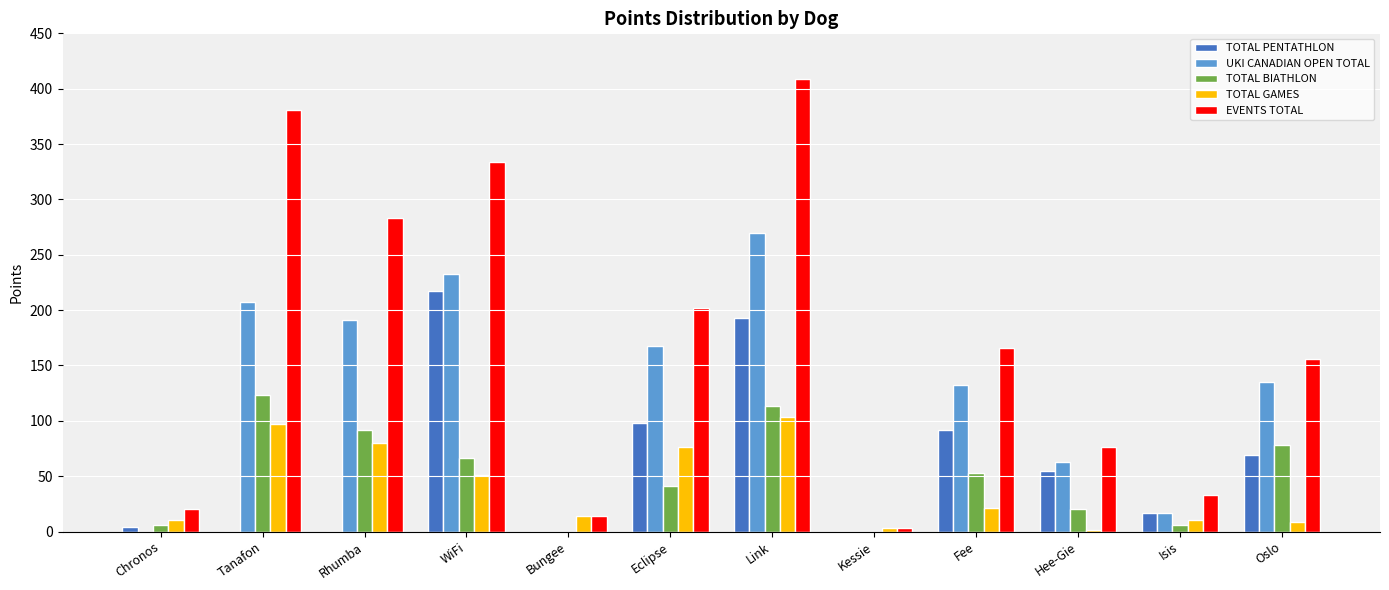

What is the difference between the UKI CANADIAN OPEN TOTAL values at Tanafon and Chronos?

207